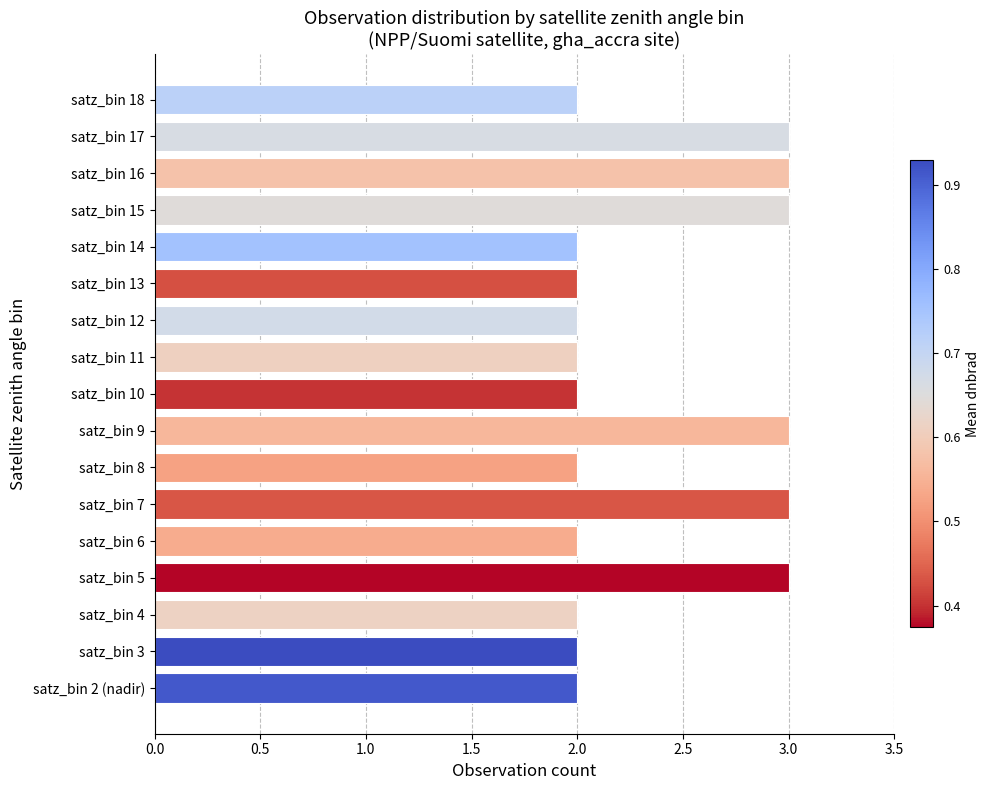

What is the change in value from satz_bin 2 (nadir) to satz_bin 17?

+1